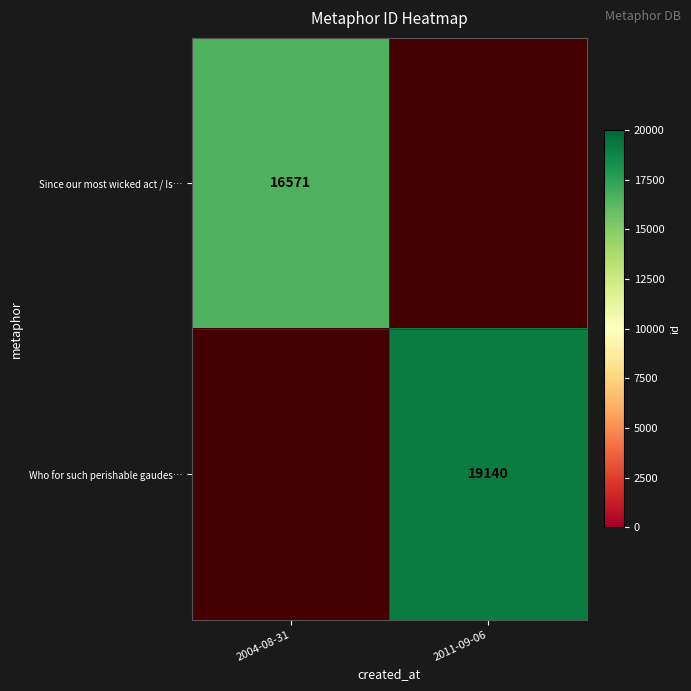

True or false: Since our most wicked act / Is… has a value of 29136 at 2004-08-31.

False